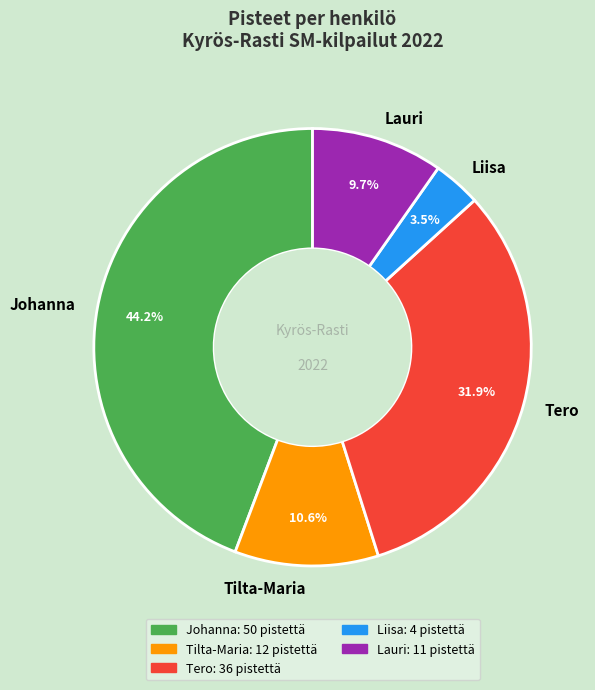

Which has a higher value, Johanna or Tilta-Maria?

Johanna